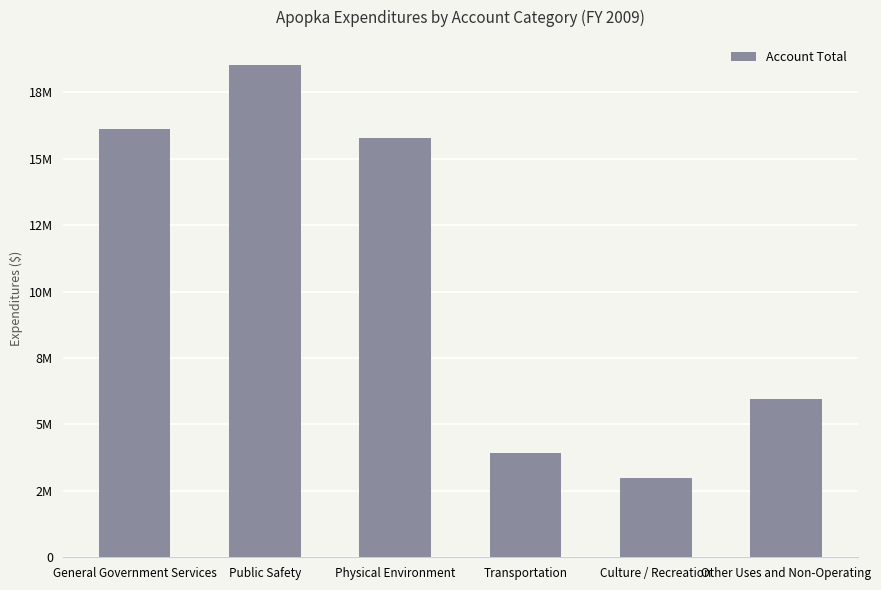

The chart shows a value of 3906522 at Transportation. True or false?

True